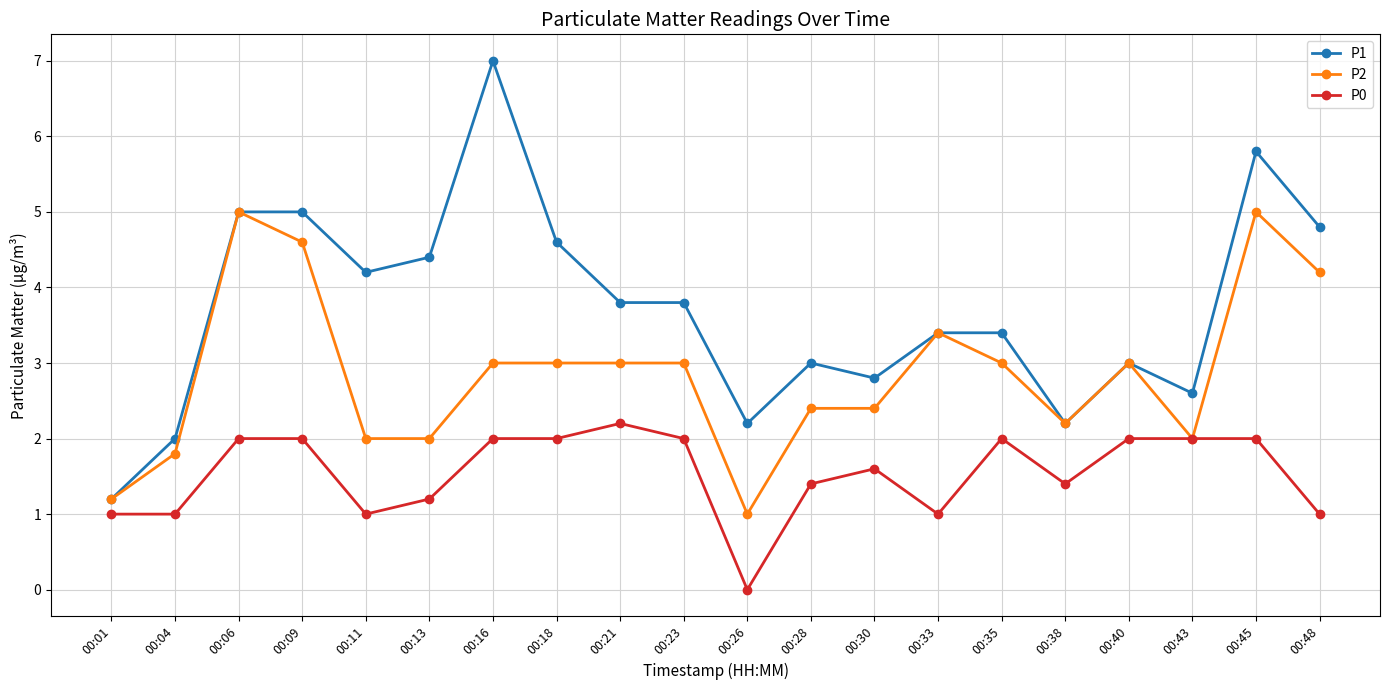

What is the minimum value for P1?

1.2